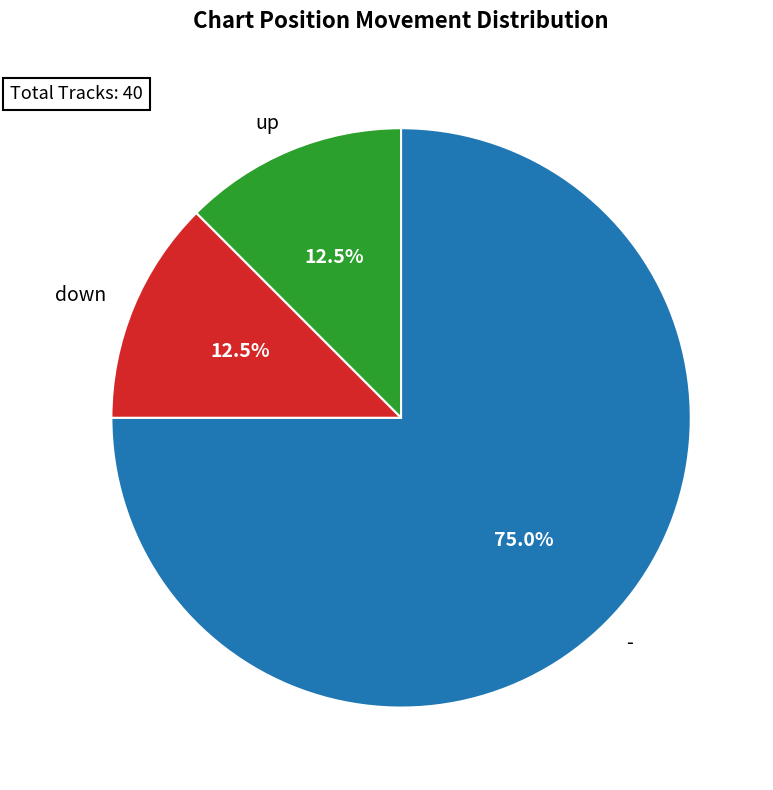

Which category has the biggest portion of the pie?

-